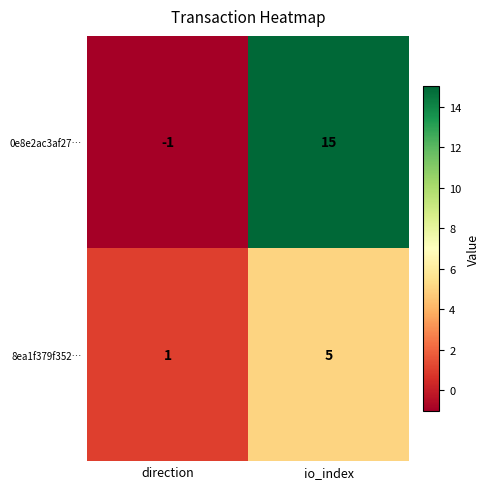

At io_index, list the series in order from smallest to largest.

8ea1f379f352…, 0e8e2ac3af27…